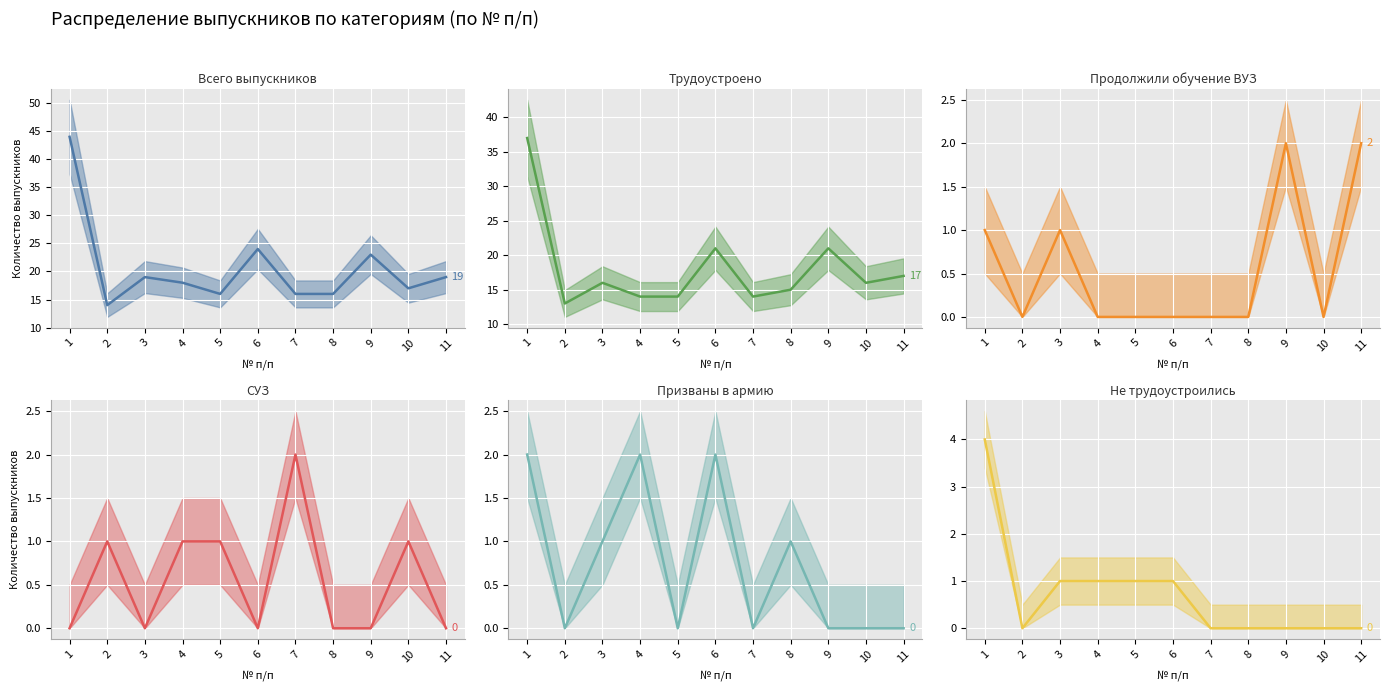

What is the spread (max minus min) of values at 8?

16